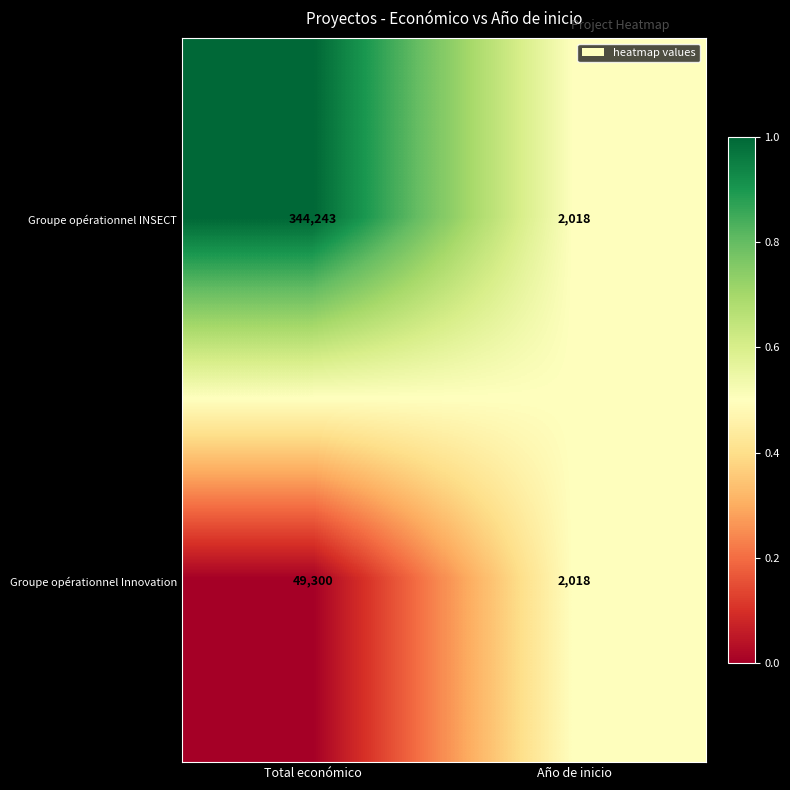

Rank the series at Total económico from highest to lowest value.

Groupe opérationnel INSECT, Groupe opérationnel Innovation